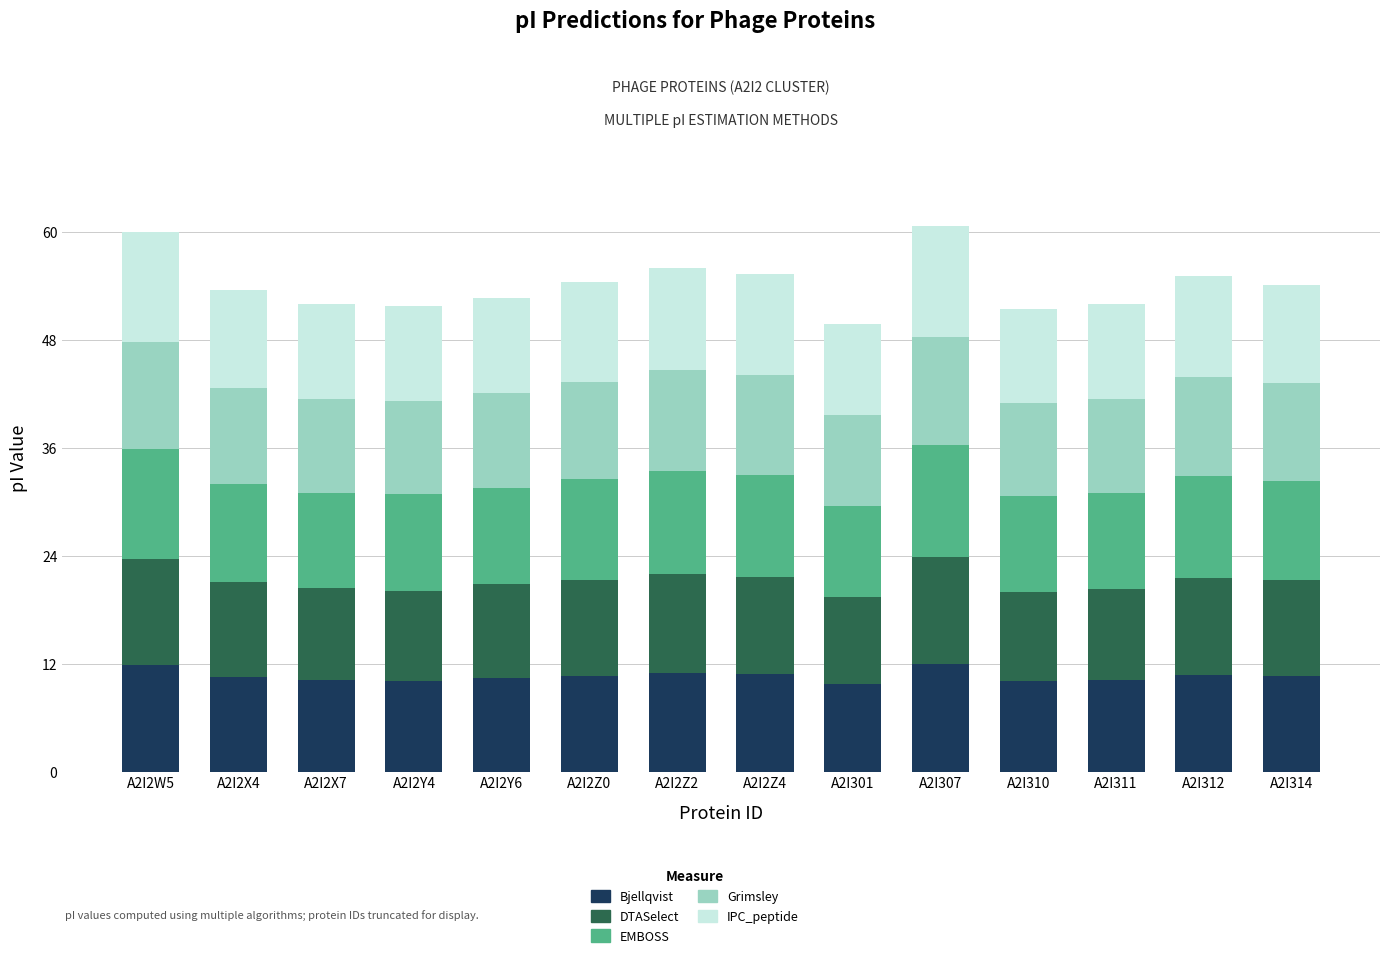

How many series are shown in this chart?

5